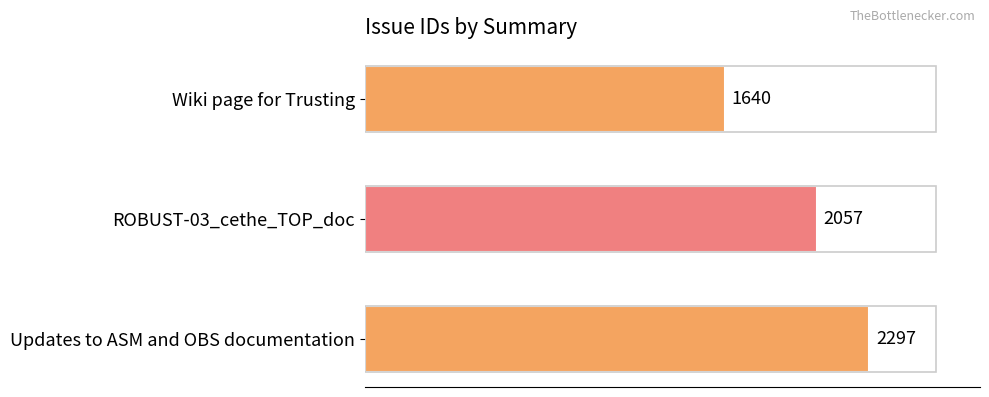

Rank the categories by value from lowest to highest.

Wiki page for Trusting, ROBUST-03_cethe_TOP_doc, Updates to ASM and OBS documentation